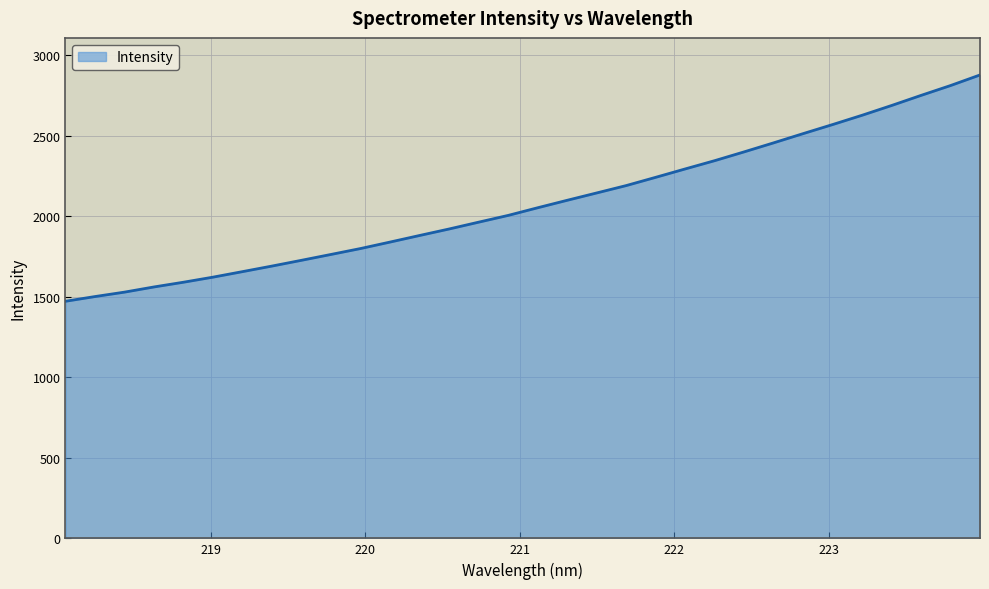

What is the average value?

2081.6